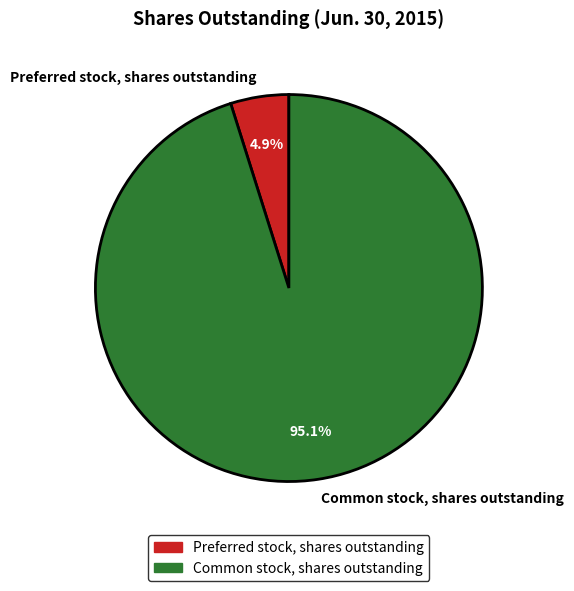

Which has a higher value, Preferred stock, shares outstanding or Common stock, shares outstanding?

Common stock, shares outstanding